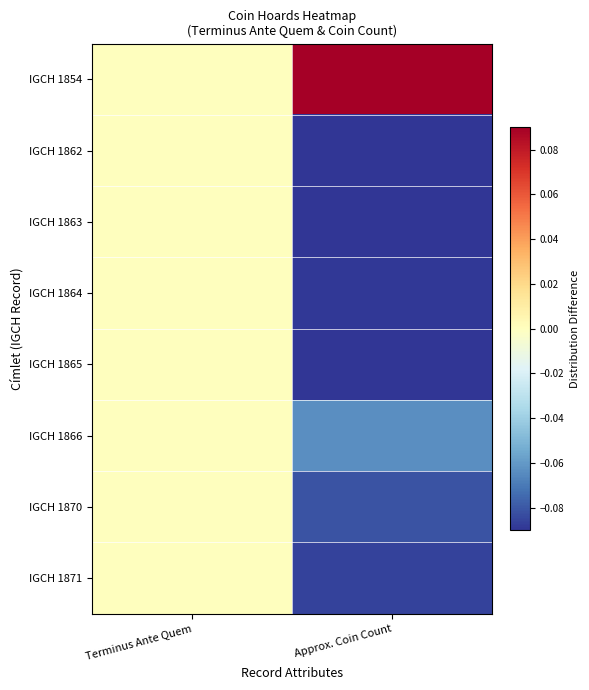

Reading left to right, list all the values displayed in this chart.

IGCH 1854: Terminus Ante Quem=0.0	Approx. Coin Count=0.1
IGCH 1862: Terminus Ante Quem=0.0	Approx. Coin Count=-0.1
IGCH 1863: Terminus Ante Quem=0.0	Approx. Coin Count=-0.1
IGCH 1864: Terminus Ante Quem=0.0	Approx. Coin Count=-0.1
IGCH 1865: Terminus Ante Quem=0.0	Approx. Coin Count=-0.1
IGCH 1866: Terminus Ante Quem=0.0	Approx. Coin Count=-0.1
IGCH 1870: Terminus Ante Quem=0.0	Approx. Coin Count=-0.1
IGCH 1871: Terminus Ante Quem=0.0	Approx. Coin Count=-0.1